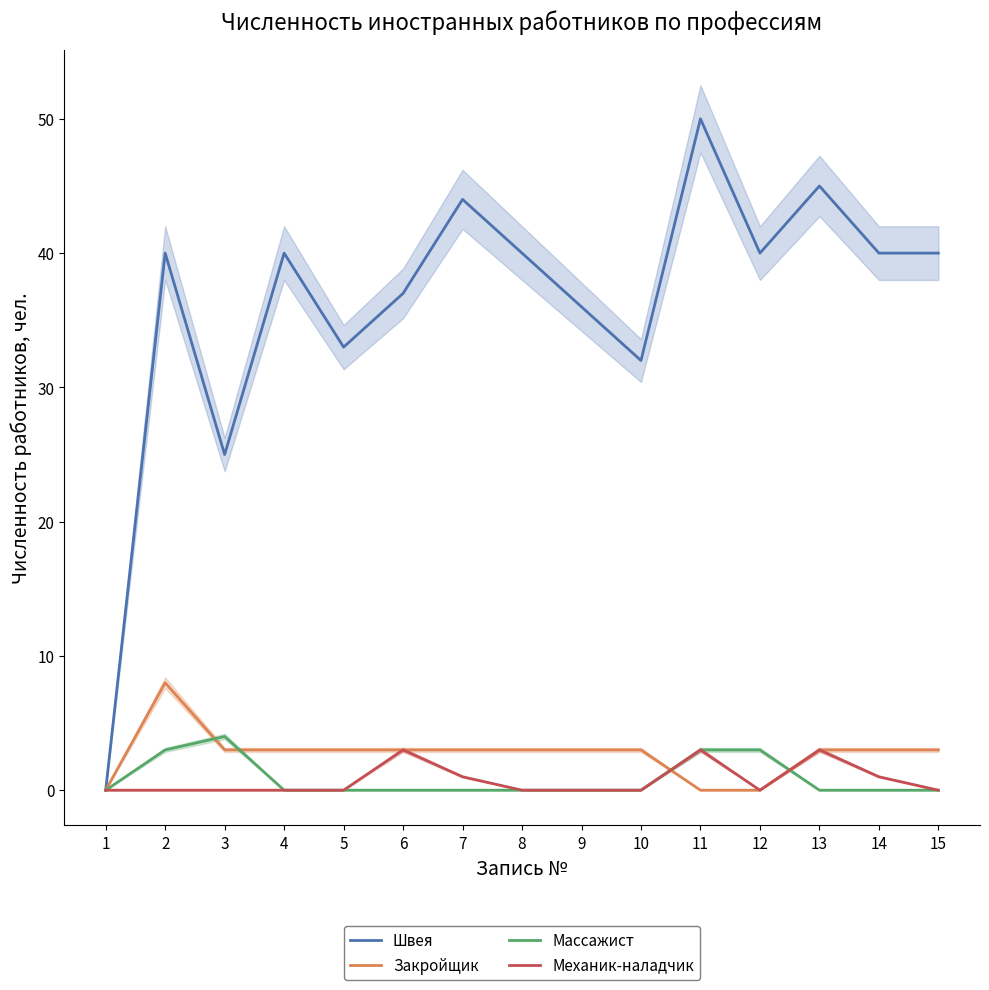

The value of Швея at 15 is 40. True or false?

True